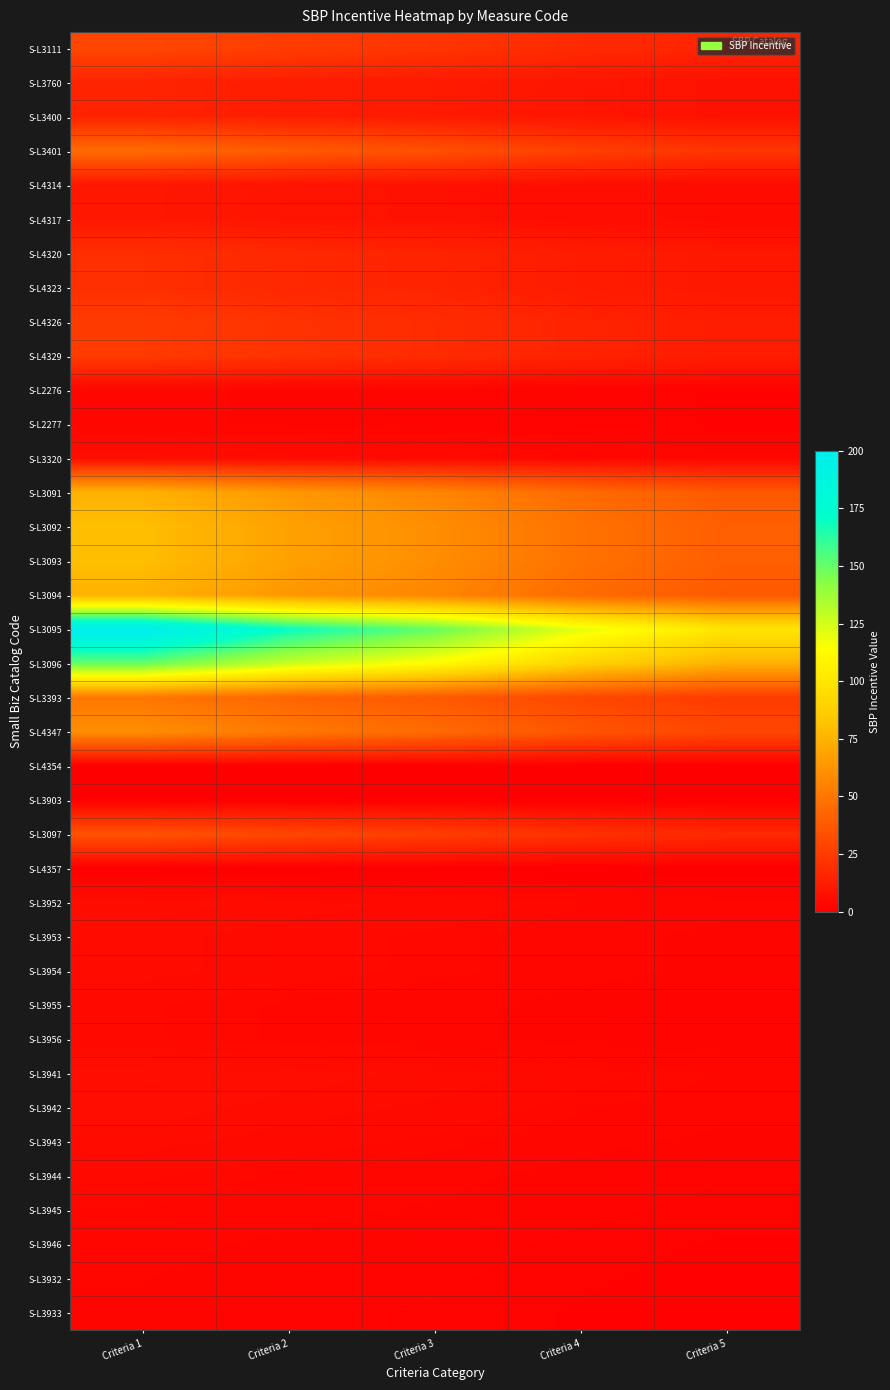

Which series has the largest range (max minus min)?

S-L3095